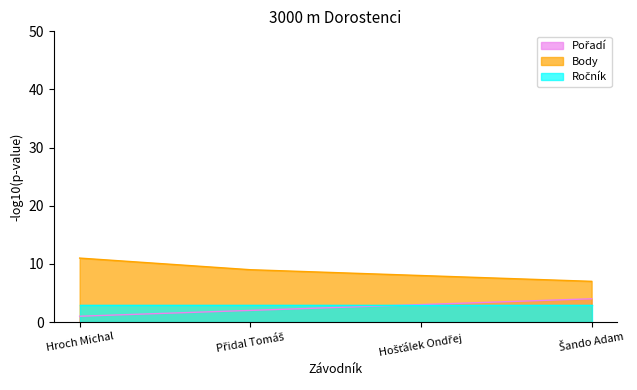

What position from the left is Hroch Michal?

1